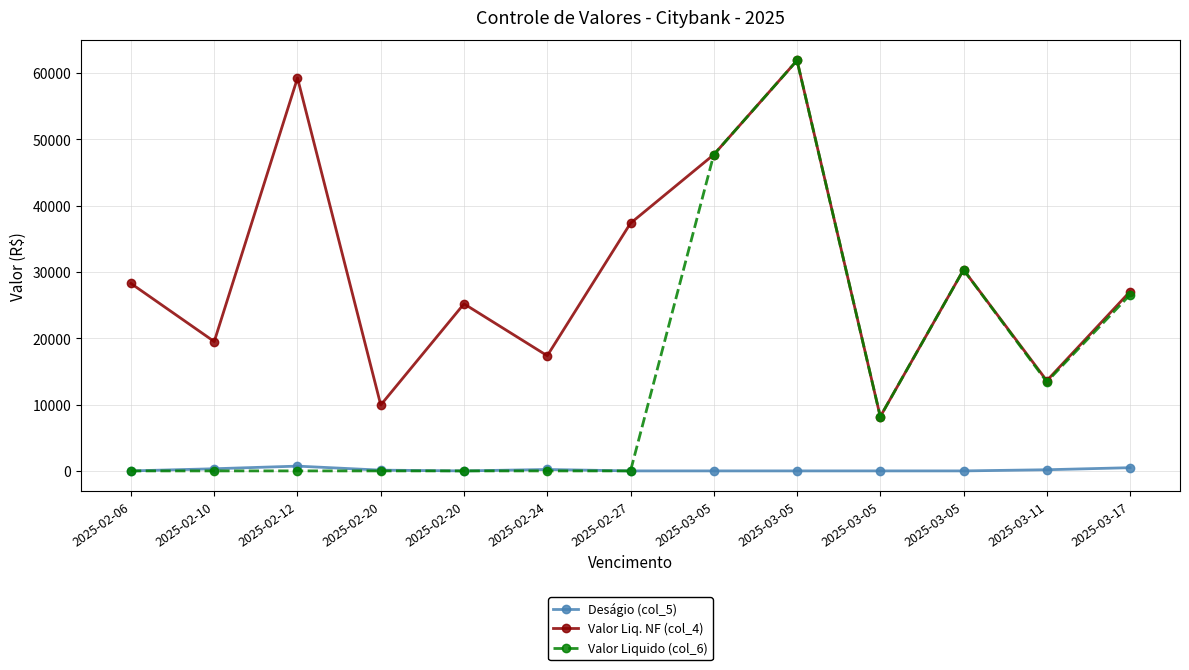

Does the chart display data point markers on the line(s)?

Yes